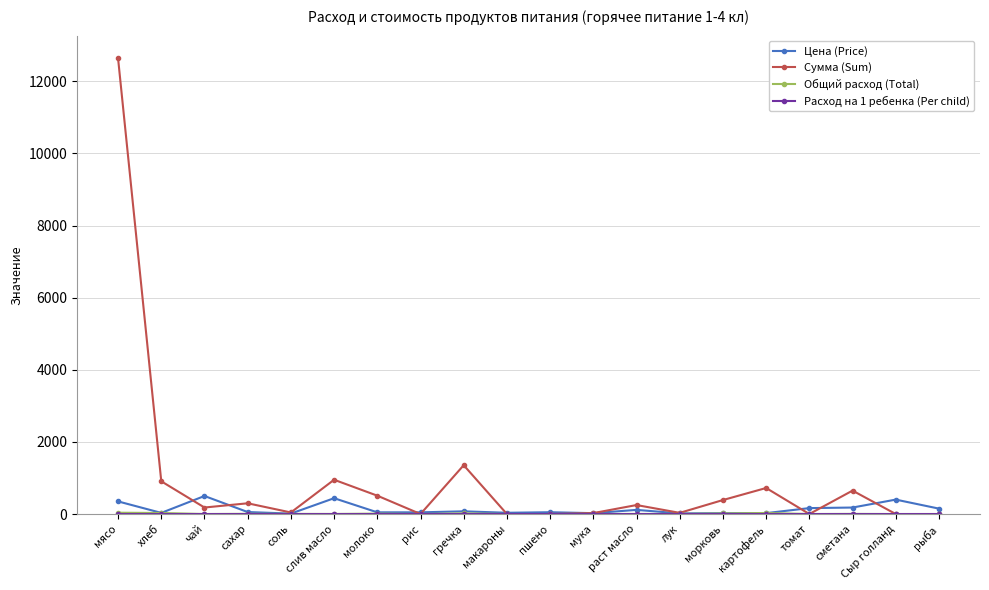

At which category does the chart reach its peak across all series?

мясо